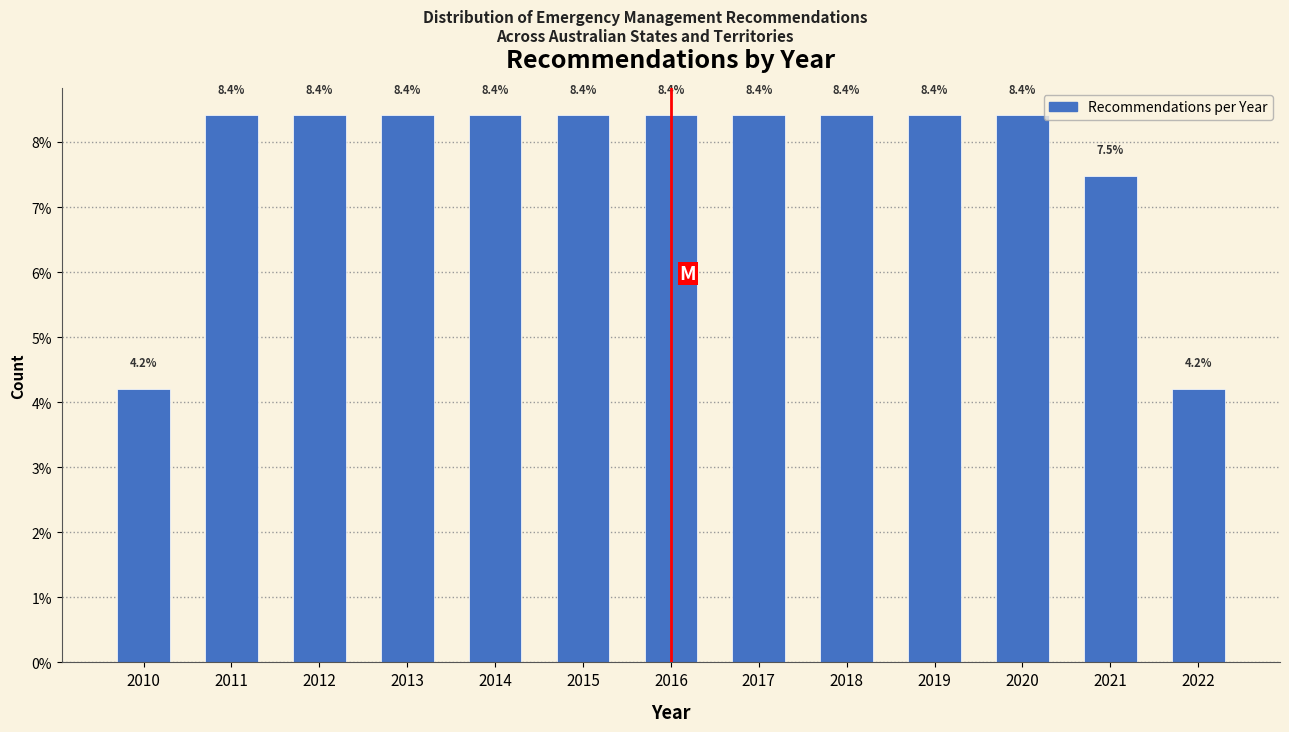

Reading right to left, what are all the values shown in this chart?

4.2	7.5	8.4	8.4	8.4	8.4	8.4	8.4	8.4	8.4	8.4	8.4	4.2